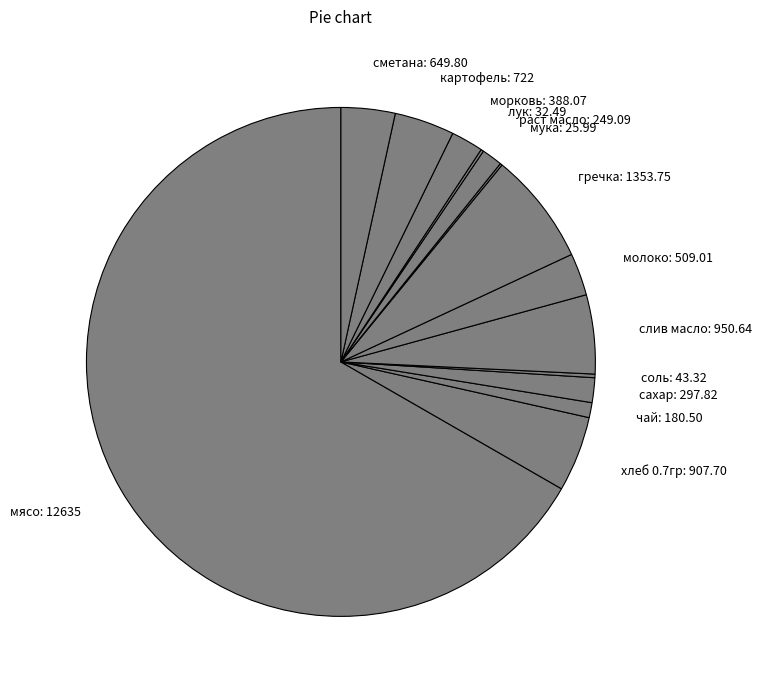

What is the majority slice?

мясо